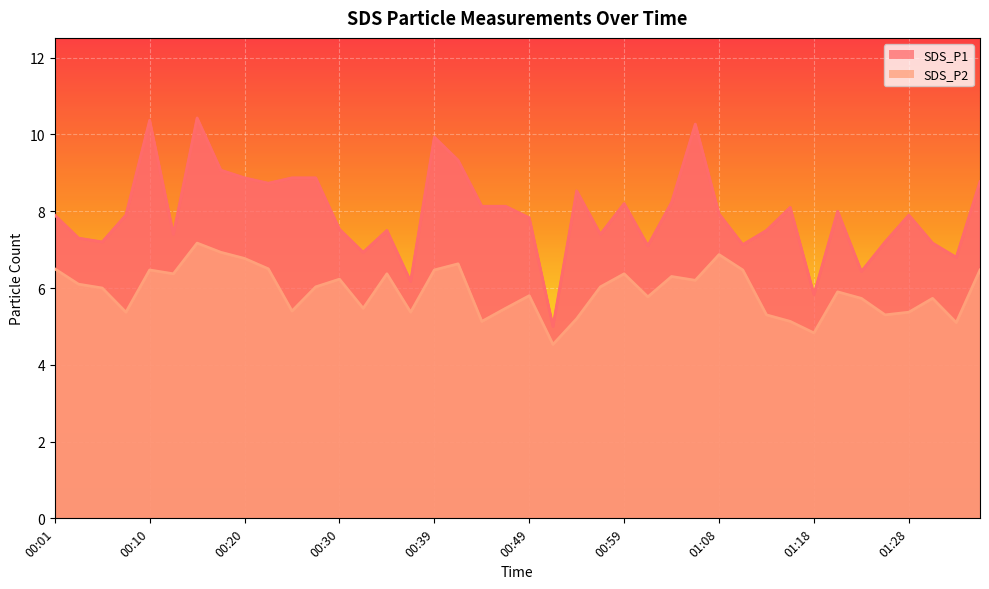

Which series has the widest spread of values?

SDS_P1